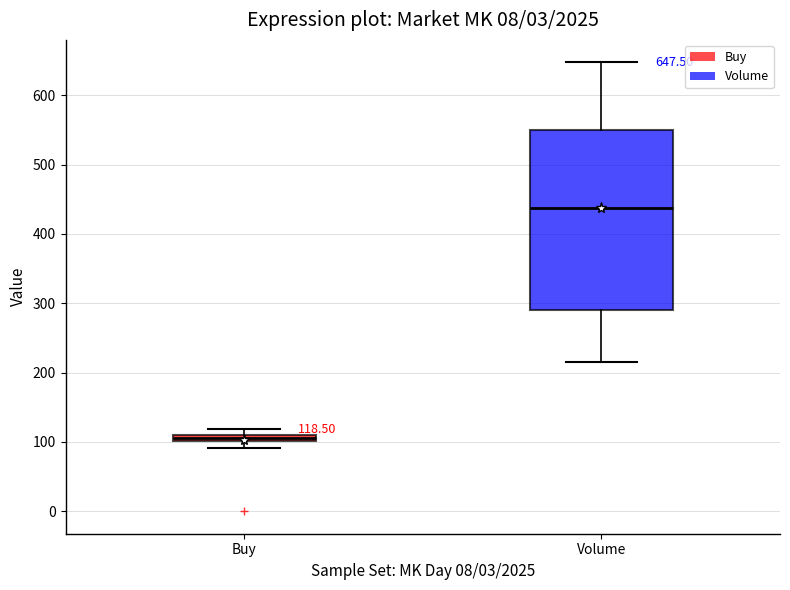

Which box is the tallest, from its lower edge to its upper edge?

Volume